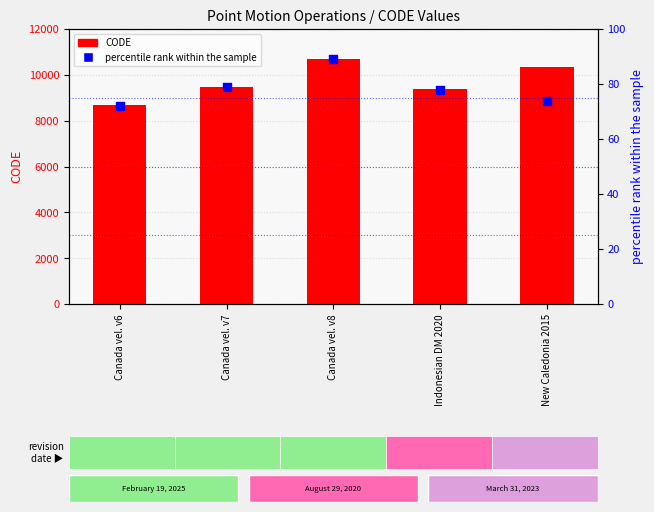

What are all the series names shown in the legend?

CODE, percentile rank within the sample